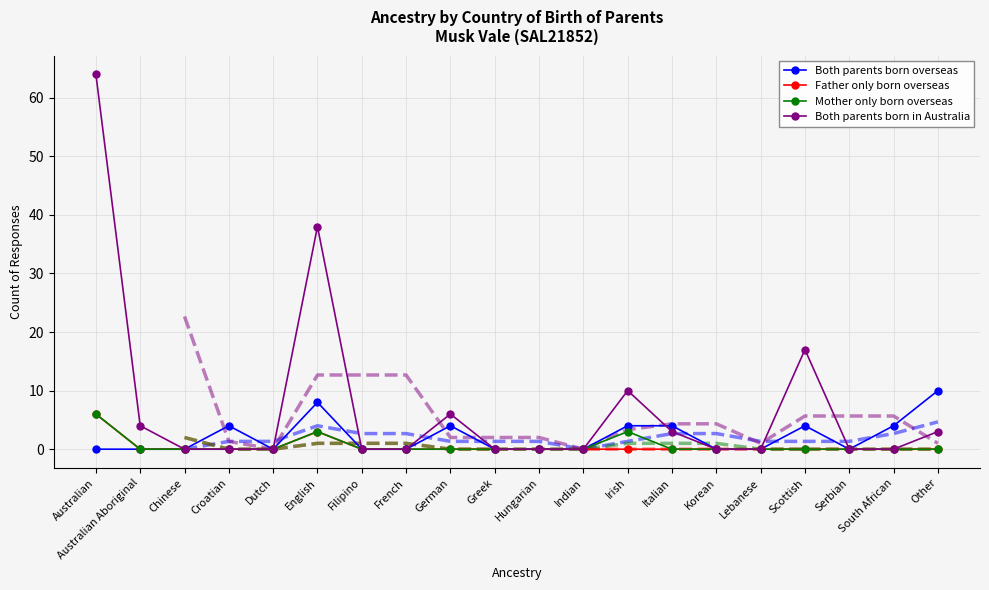

Rank the categories by Mother only born overseas value from highest to lowest.

Australian, English, Irish, Australian Aboriginal, Chinese, Croatian, Dutch, Filipino, French, German, Greek, Hungarian, Indian, Italian, Korean, Lebanese, Scottish, Serbian, South African, Other